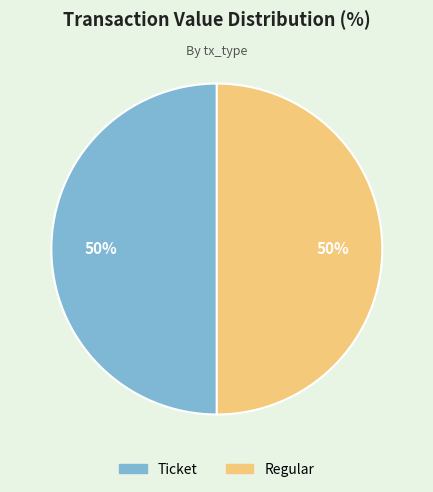

To the nearest percent, what is the average slice percentage?

50%